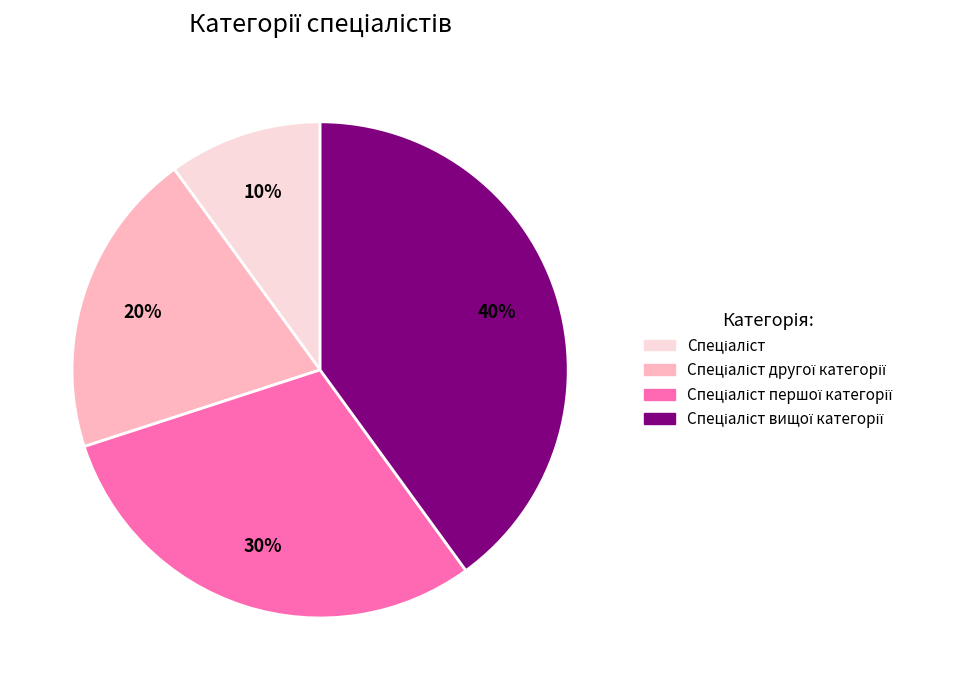

To the nearest percent, what is the difference between the largest and smallest slice percentages?

30%